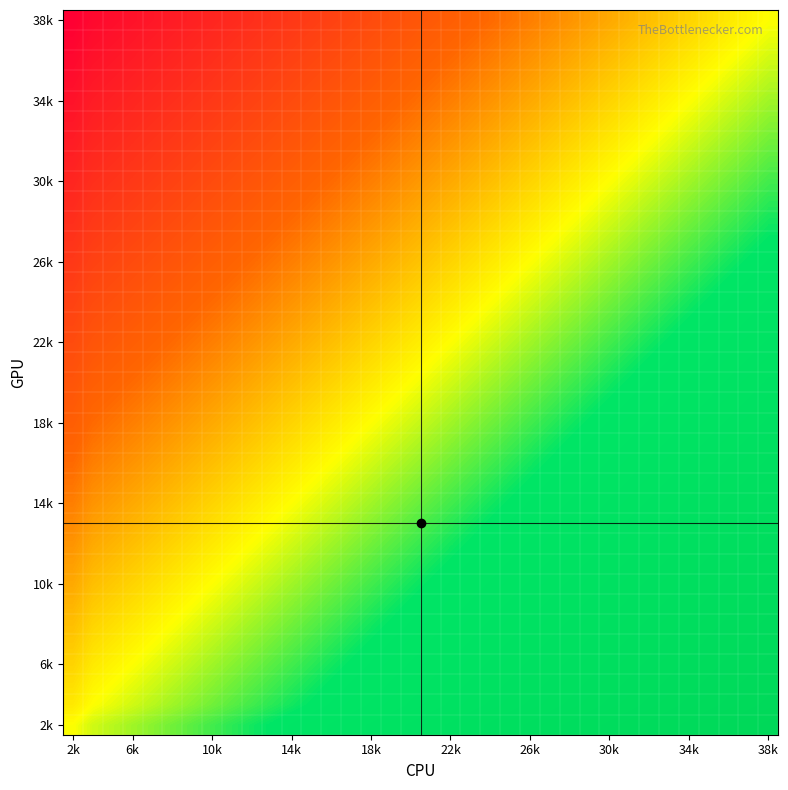

What is the smallest value displayed?

-36